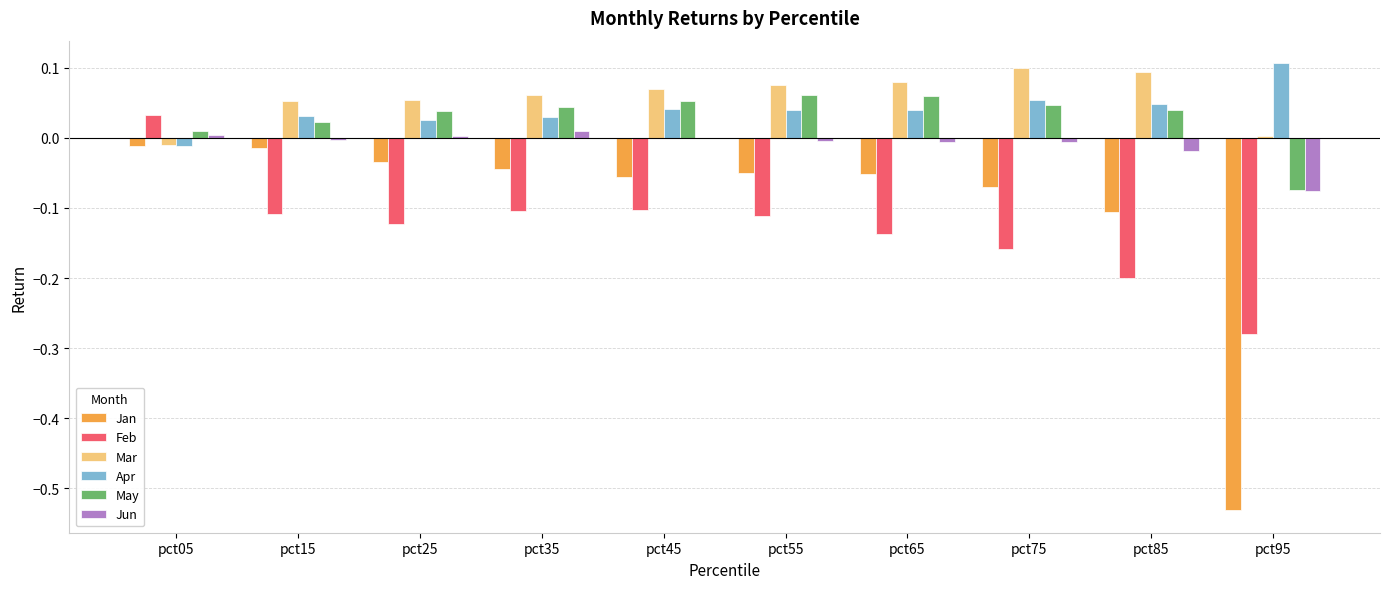

The value of Mar at pct45 is 0.0. True or false?

False